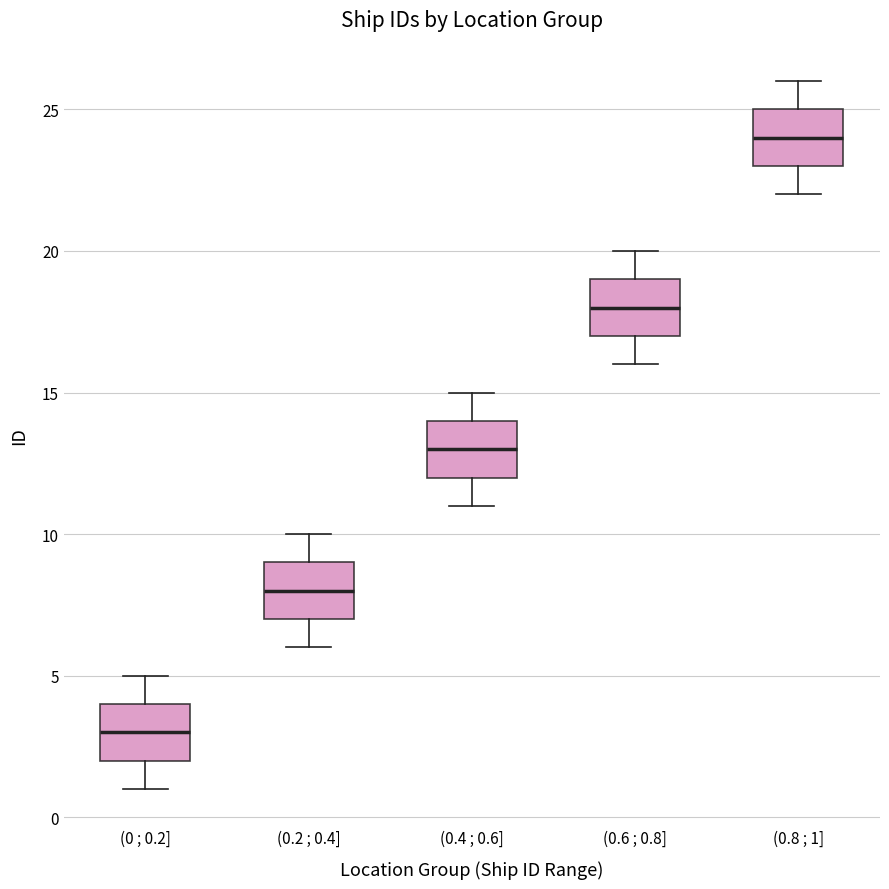

Where is the lower edge of the box for (0.6 ; 0.8] on the y-axis? The values are not printed on the chart, so give them approximately, as read against the axis.

17